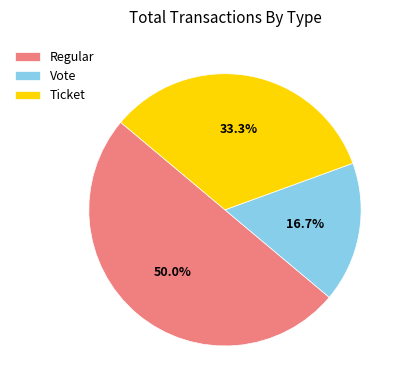

Which category has the biggest portion of the pie?

Regular